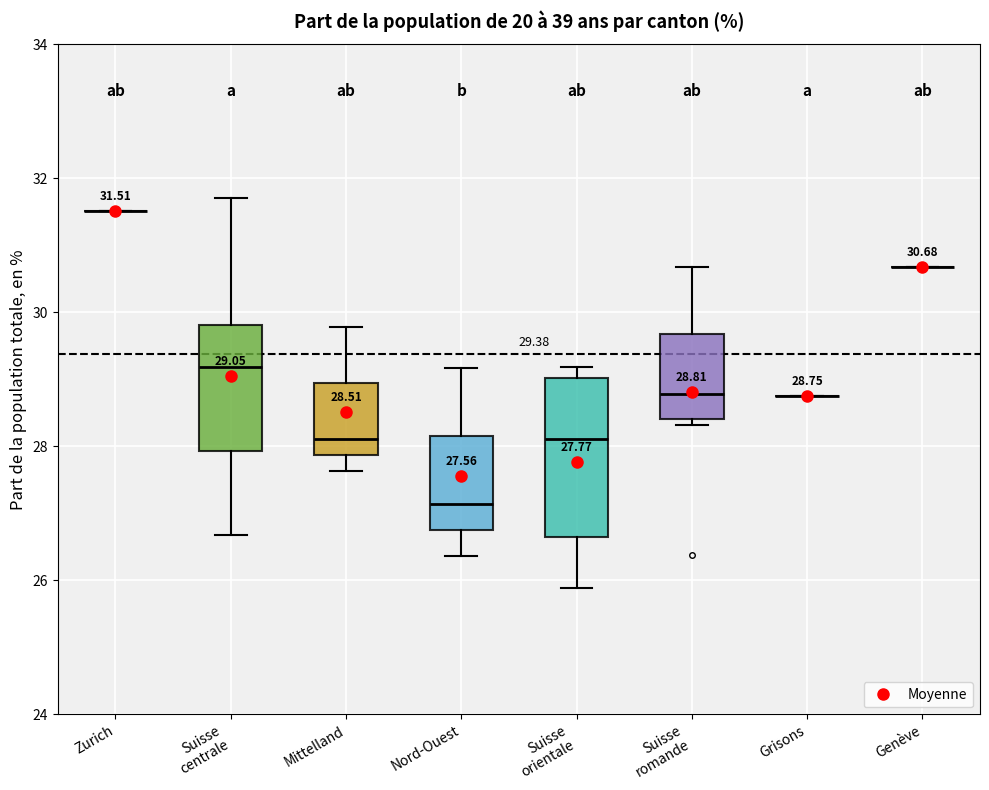

Comparing the boxes themselves (not the whiskers), which one is the tallest?

Suisse orientale